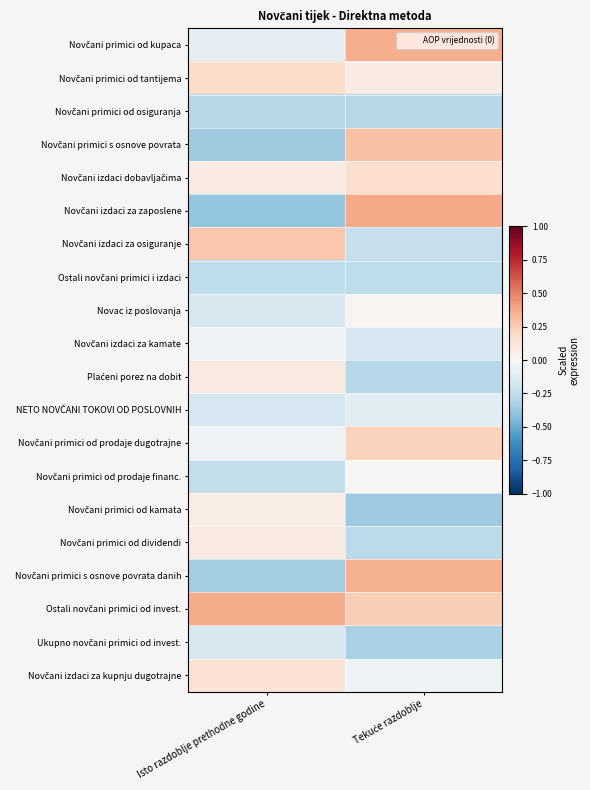

At which category is the sum across all series the highest?

Tekuće razdoblje